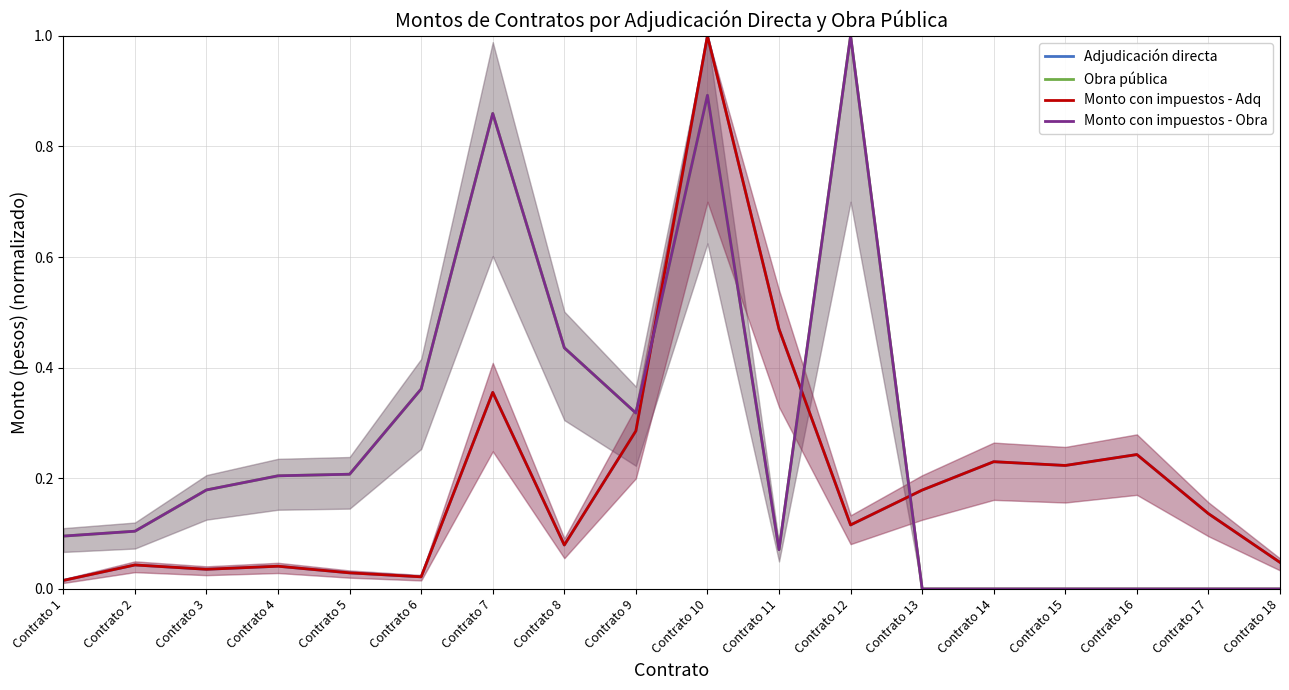

How many data points does each series have?

18